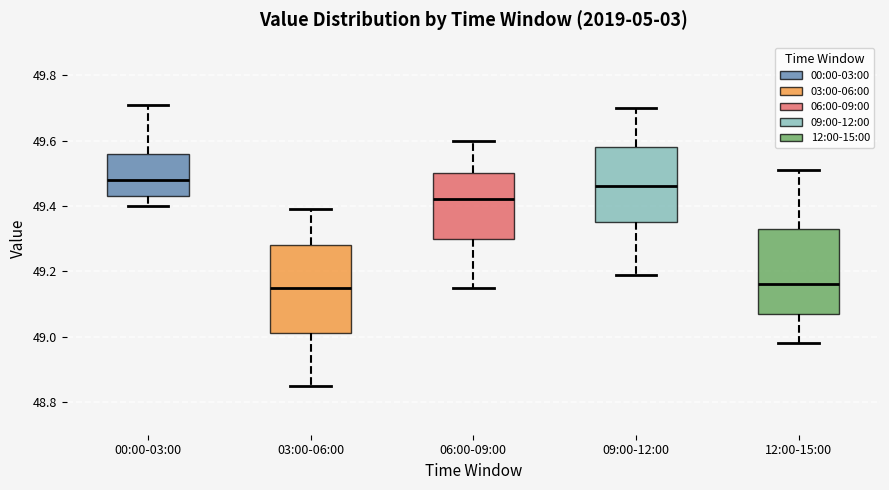

Reading left to right, transcribe this box plot: for each box, give where its median line is, the range the box spans, and where its two whiskers end, as read against the y-axis. The values are not printed on the chart, so give them approximately, as read against the axis.

00:00-03:00: median 49.48, box 49.44 to 49.56, whiskers 49.40 to 49.72
03:00-06:00: median 49.16, box 49.02 to 49.28, whiskers 48.86 to 49.40
06:00-09:00: median 49.42, box 49.30 to 49.50, whiskers 49.16 to 49.60
09:00-12:00: median 49.46, box 49.36 to 49.58, whiskers 49.20 to 49.70
12:00-15:00: median 49.16, box 49.08 to 49.34, whiskers 48.98 to 49.52